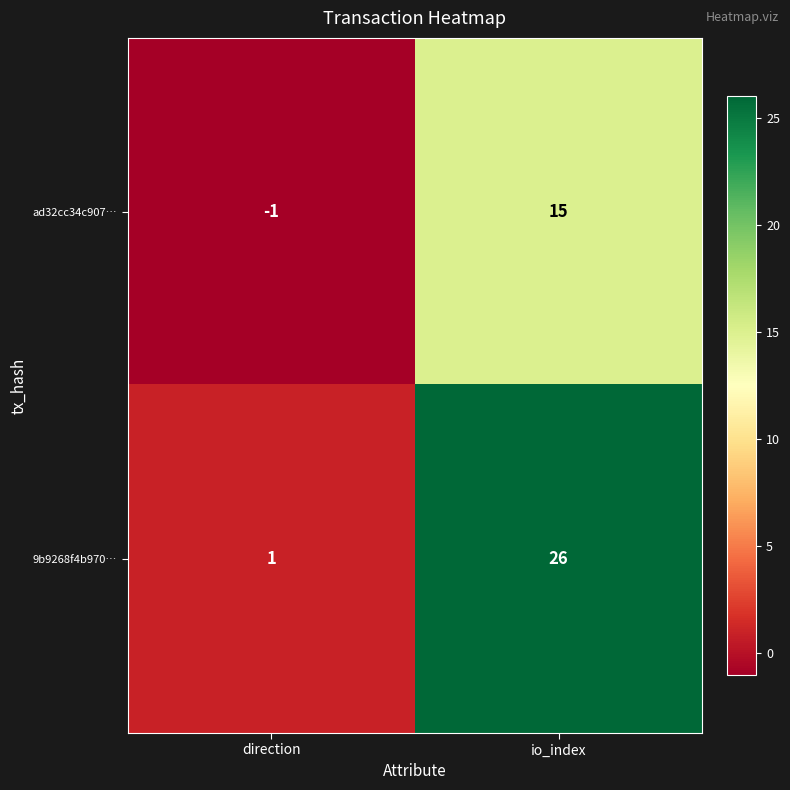

Which category has the lowest value across all series?

direction